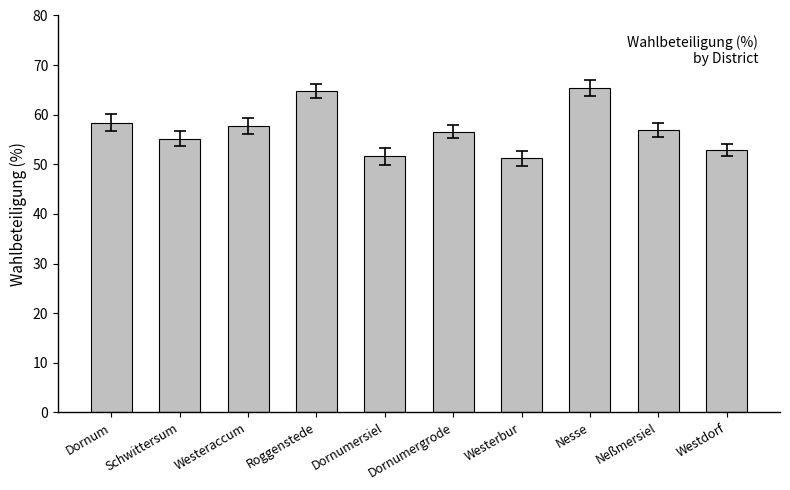

What is the change in value from Dornumersiel to Dornumergrode?

+5.0